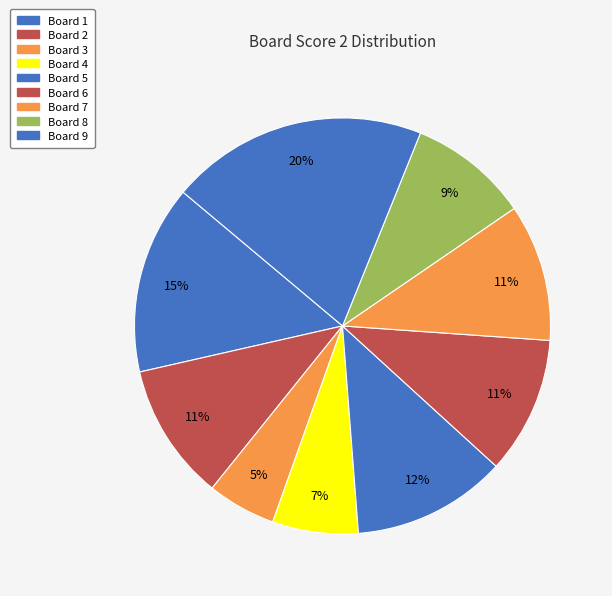

Rank the categories by value from highest to lowest.

Board 9, Board 1, Board 5, Board 2, Board 6, Board 7, Board 8, Board 4, Board 3